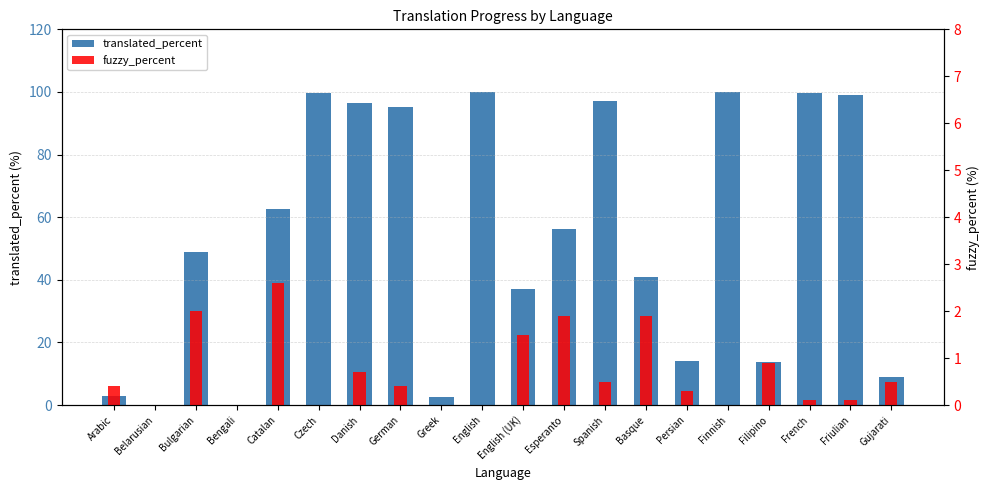

What is the label of the 15th bar from the right?

Czech